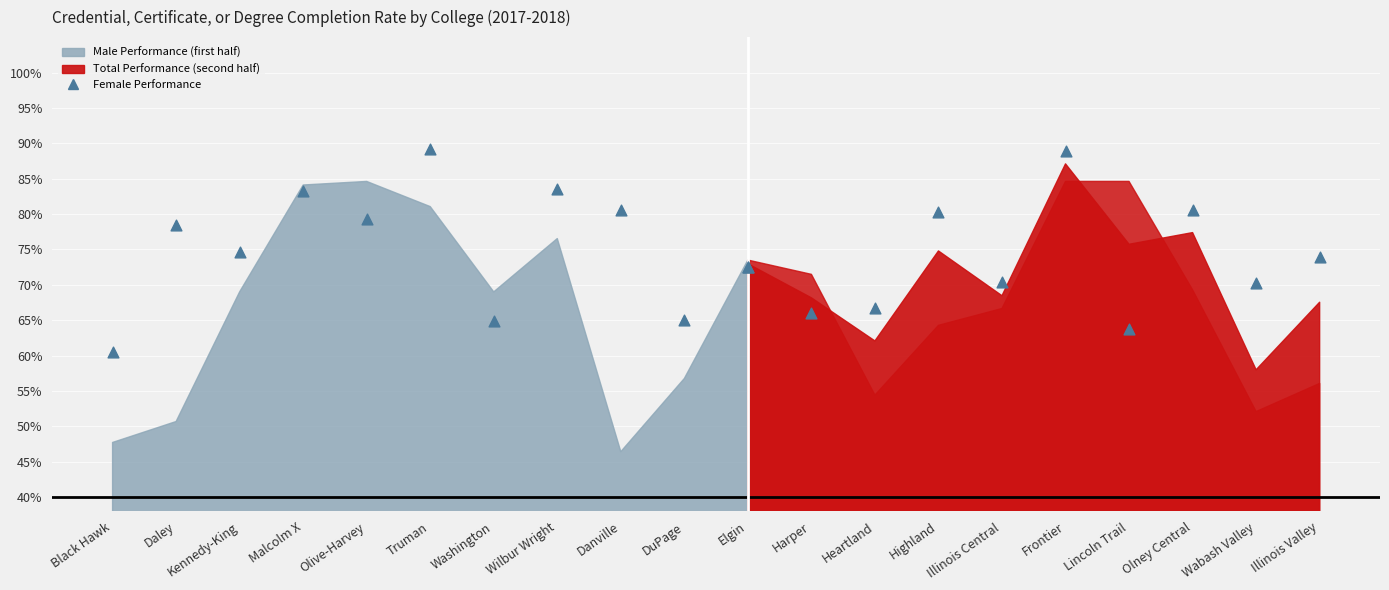

Between Malcolm X and Danville, which is larger?

Malcolm X